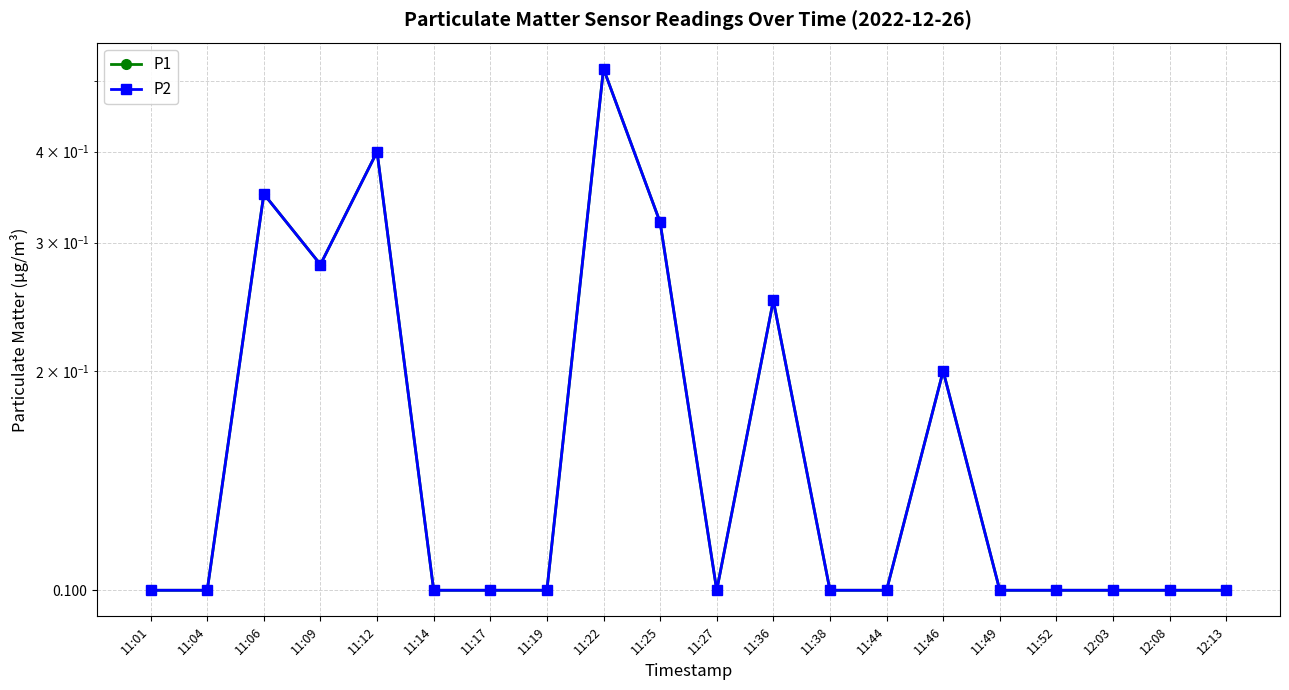

Between 11:22 and 11:01, which is larger?

11:22